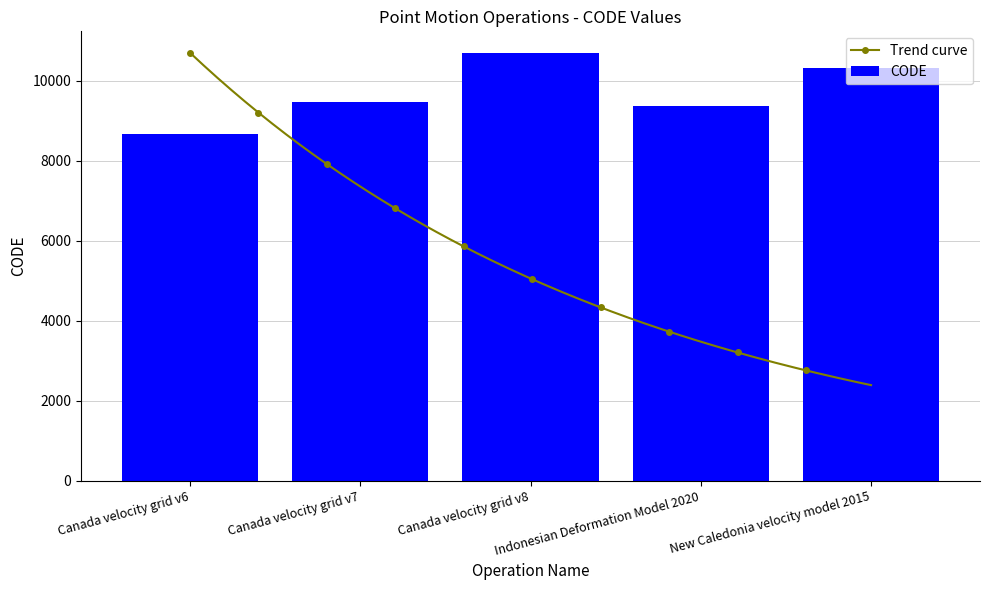

Is it true that the value at Indonesian Deformation Model 2020 is 9375?

True